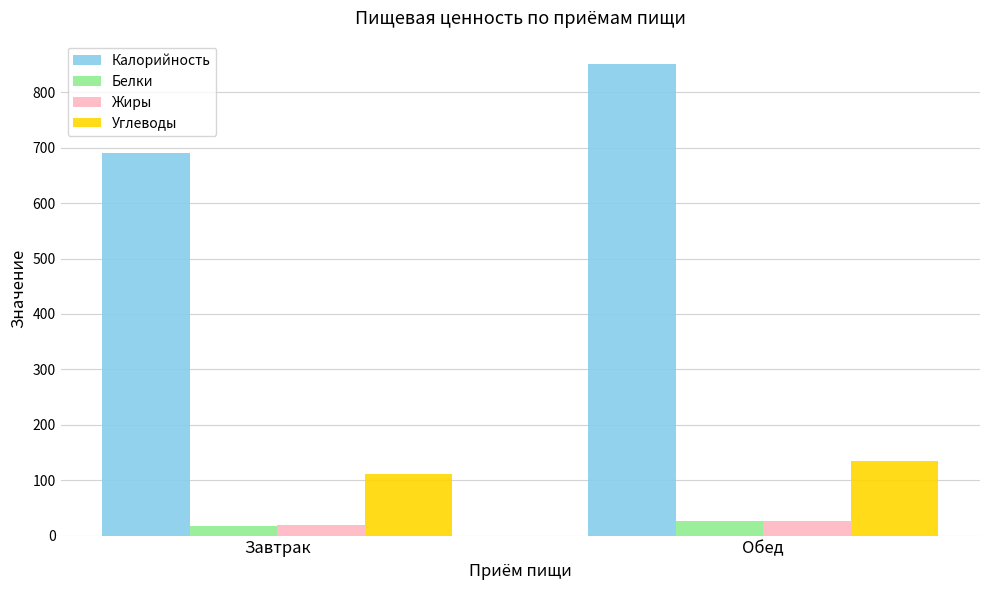

Is the value of Калорийность at Завтрак greater than the value of Жиры at Обед?

Yes